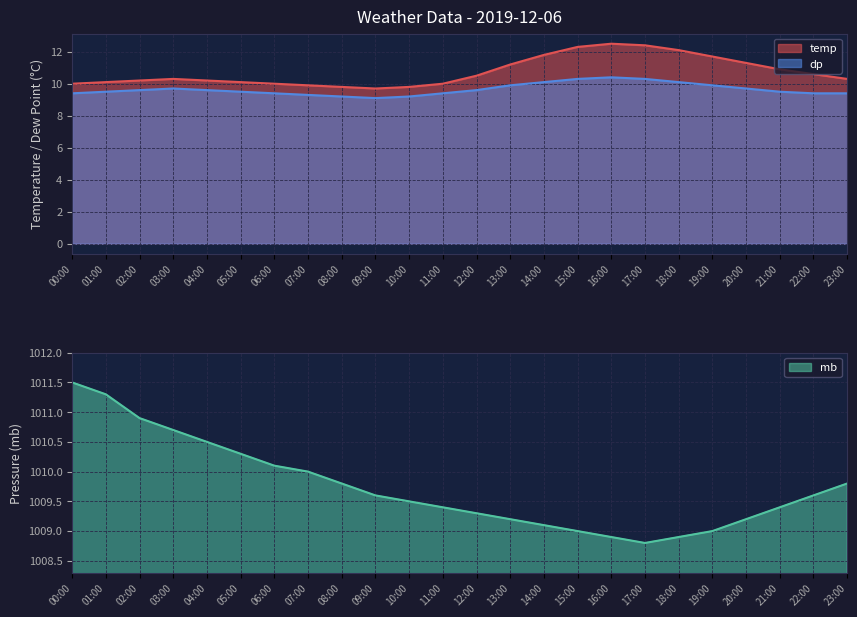

The value of temp at 17:00 is 12.4. True or false?

True